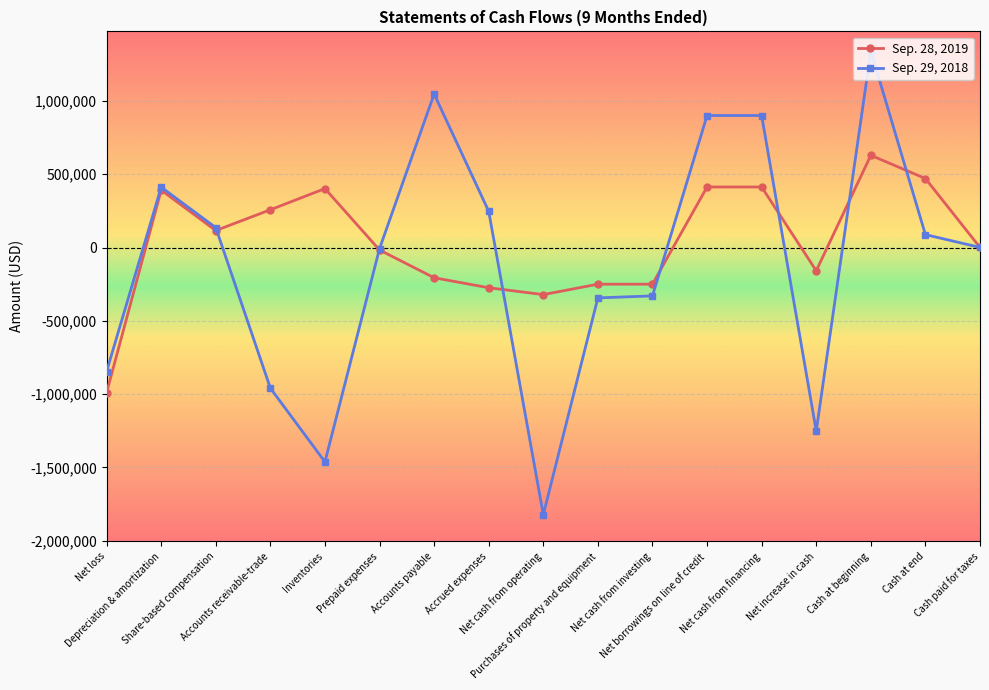

At which label does Sep. 28, 2019 reach its minimum?

Net loss